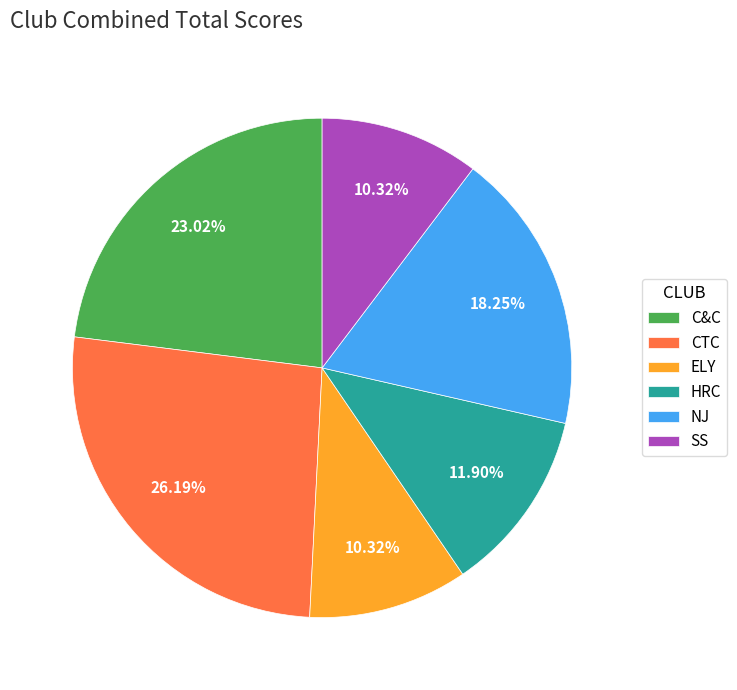

To the nearest percent, what is the difference between the largest and smallest slice percentages?

16%